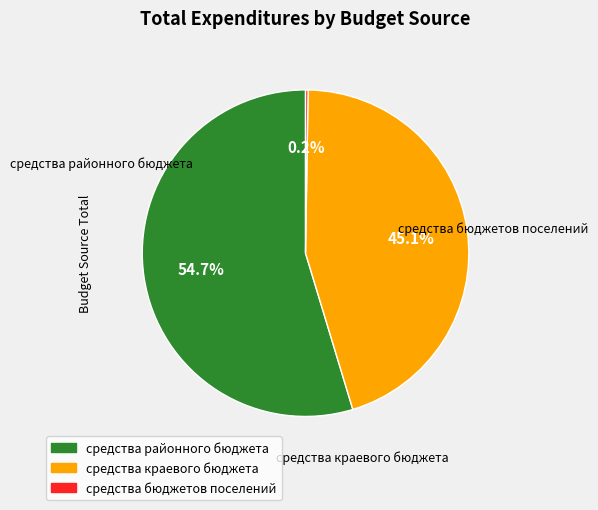

Which slice is the largest?

средства районного бюджета